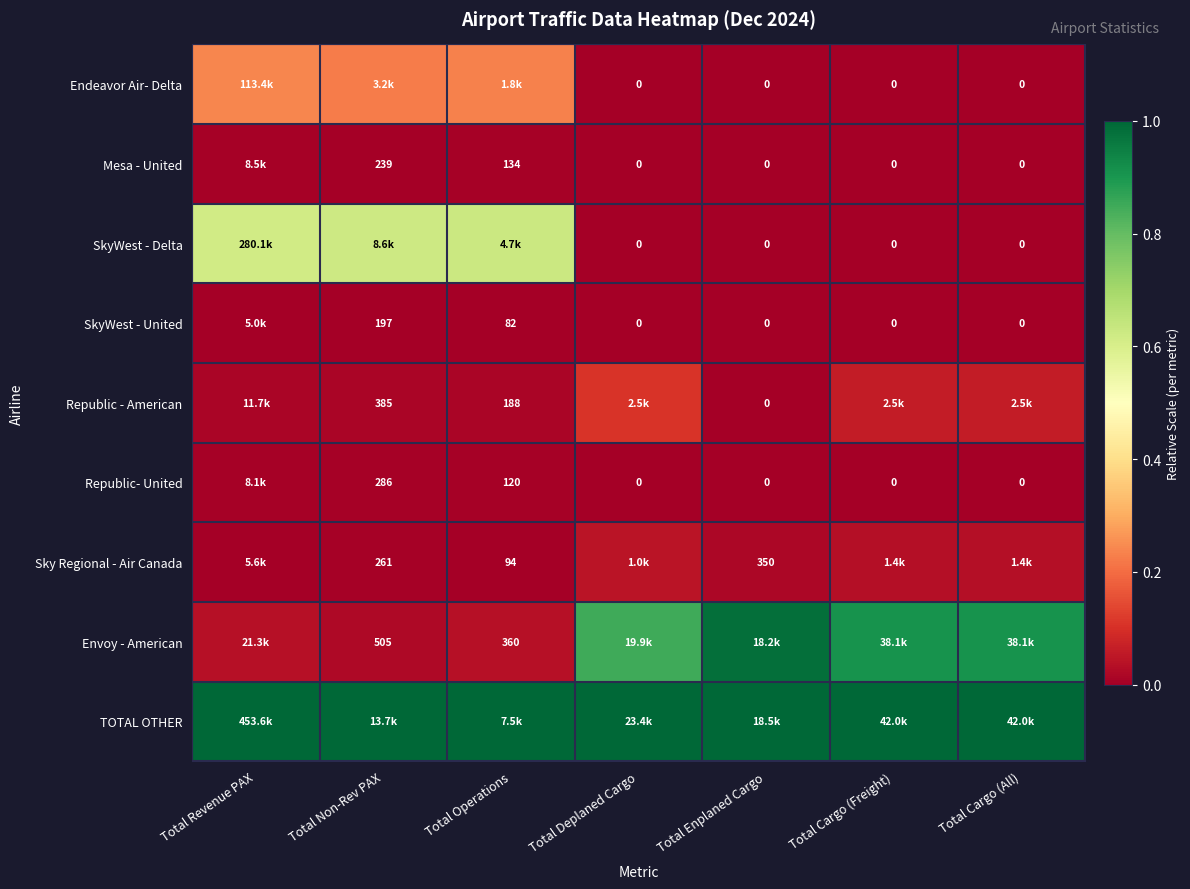

How many data points in SkyWest - Delta are above 0?

3